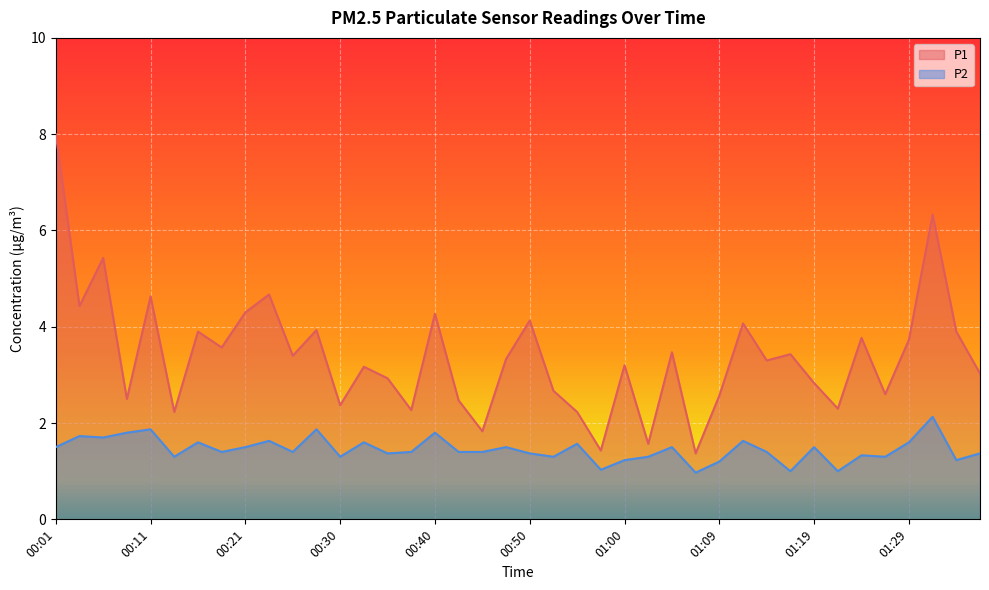

What is the difference between the maximum and second lowest values in the P1 series?

6.6